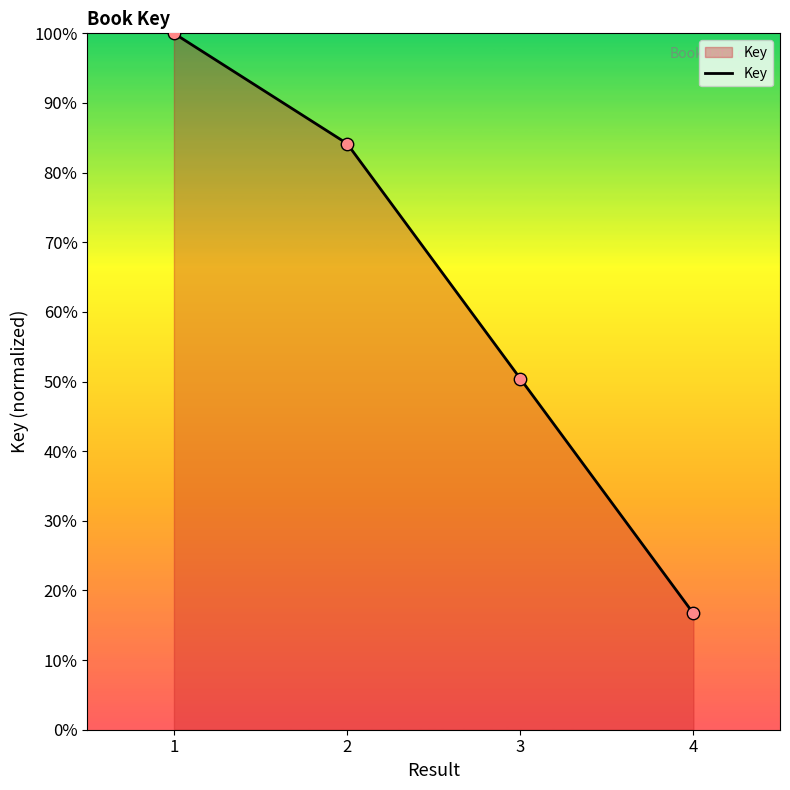

Between 2 and 1, which is larger?

1